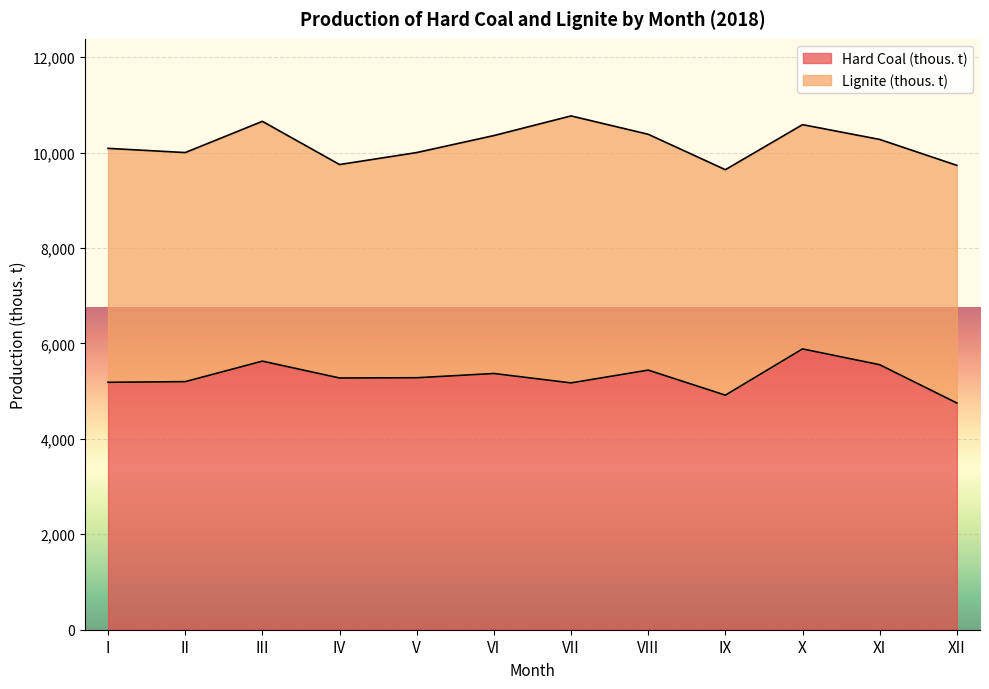

What is the sum of all values?

63650